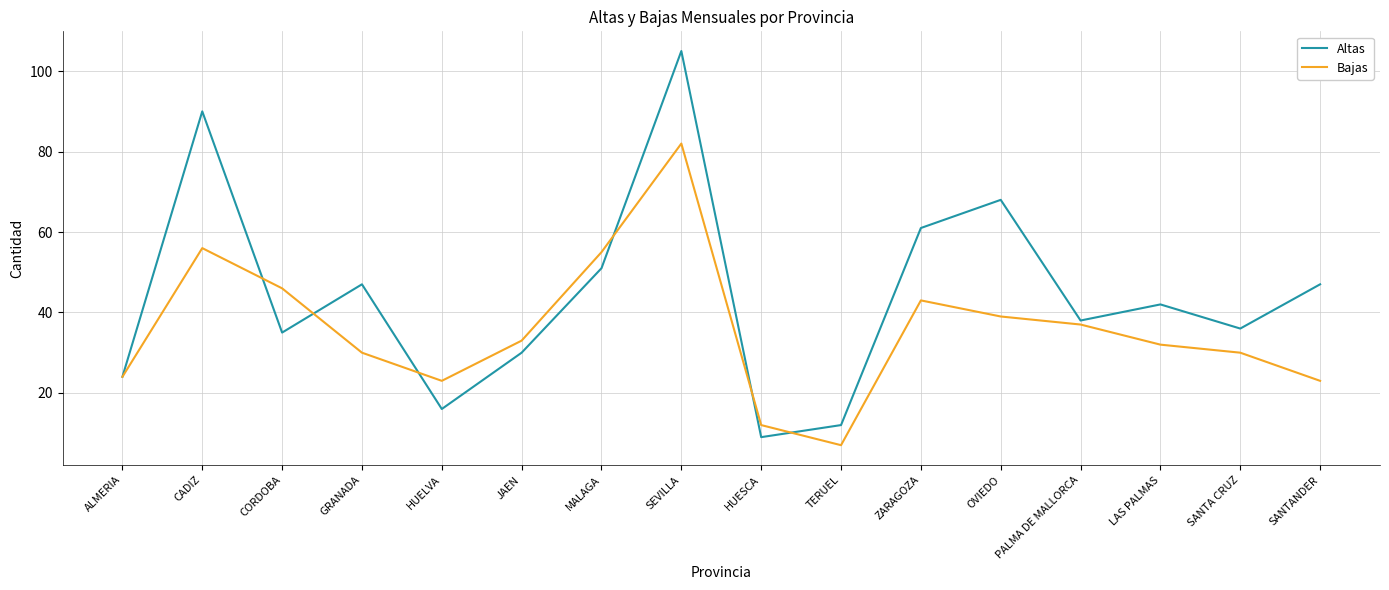

What position from the right is HUESCA?

8